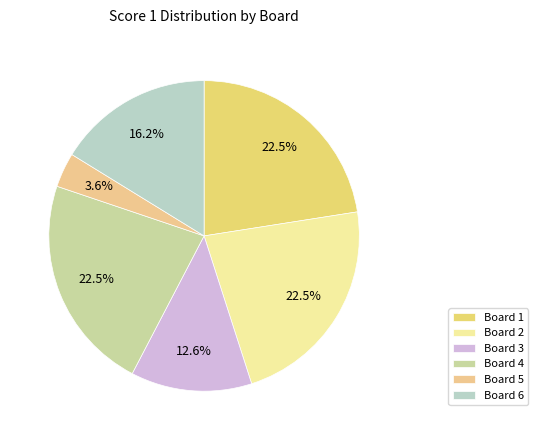

Does Board 4 account for over 50% of the chart?

No